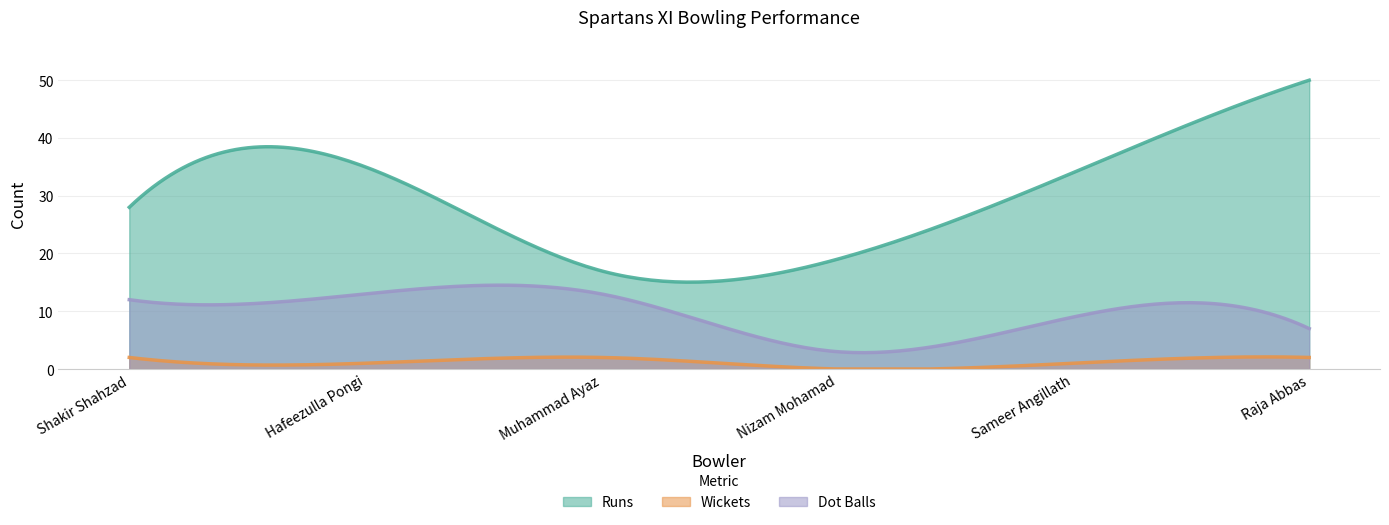

What position from the left is Muhammad Ayaz?

3